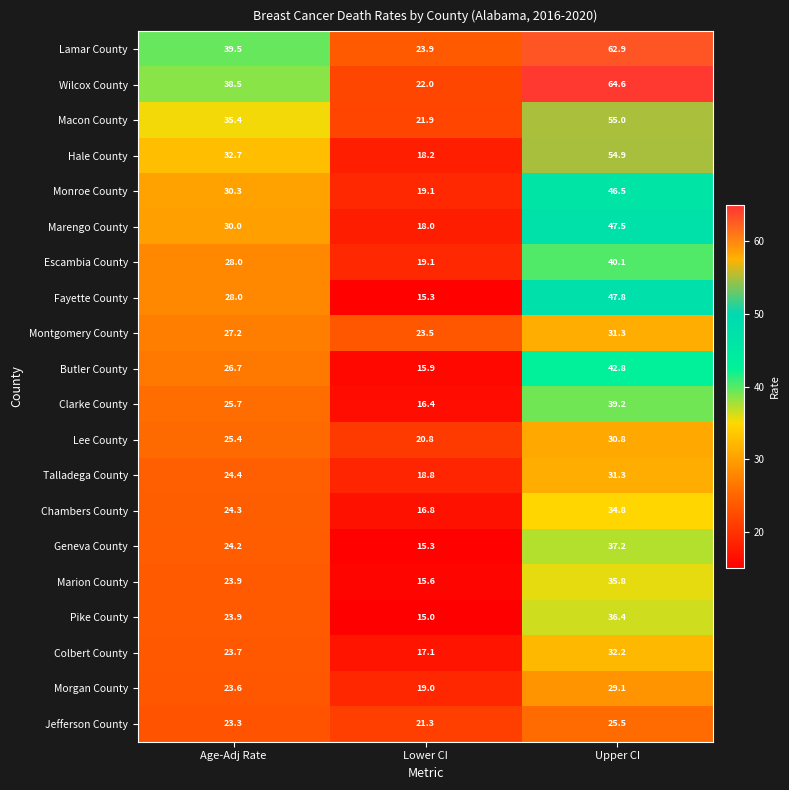

What is the total value across all series at Upper CI?

825.7